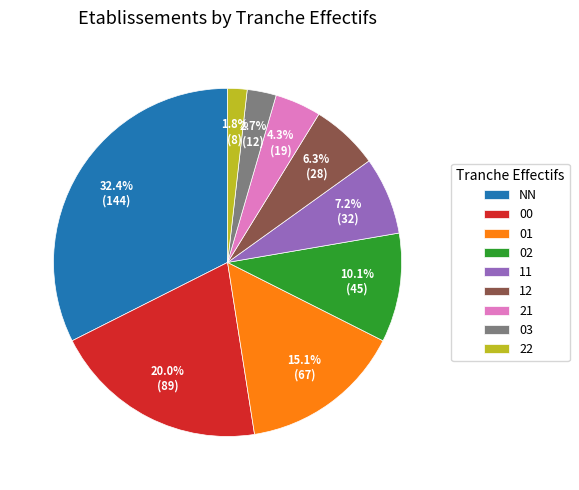

Count the number of slices in the pie.

9